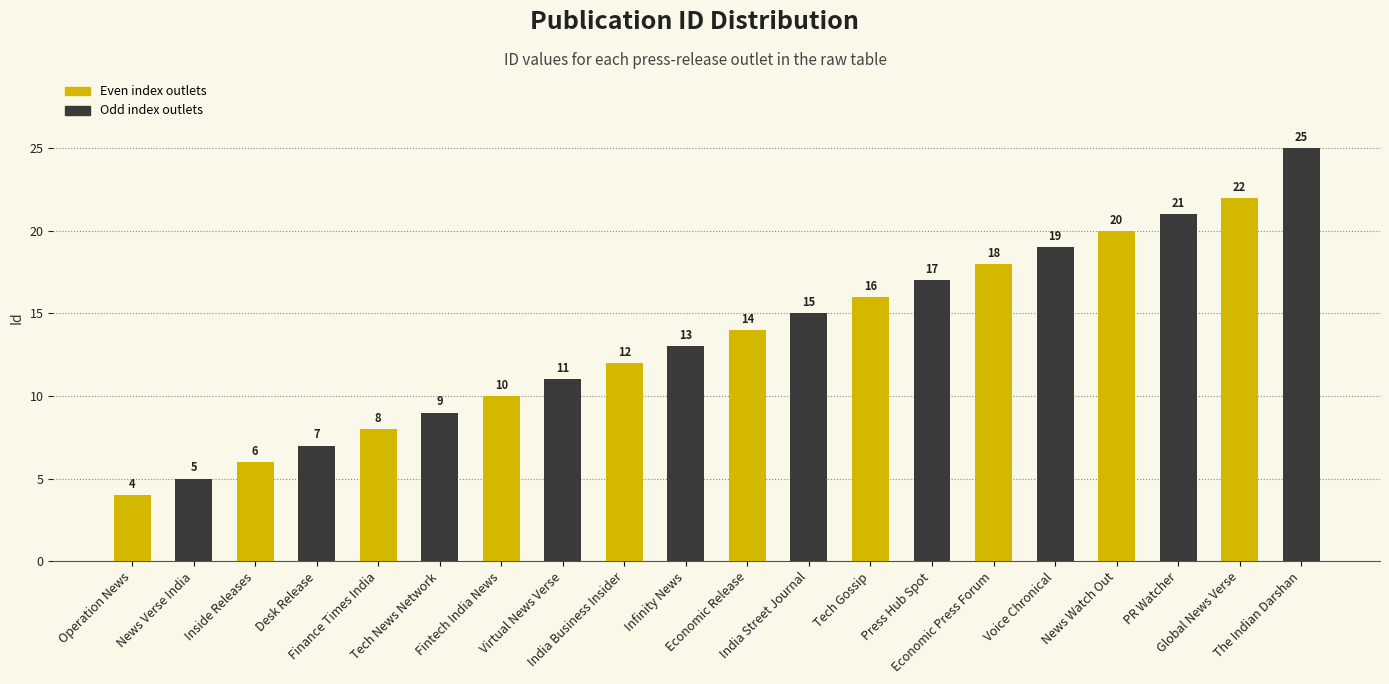

The chart shows a value of 5 at The Indian Darshan. True or false?

False